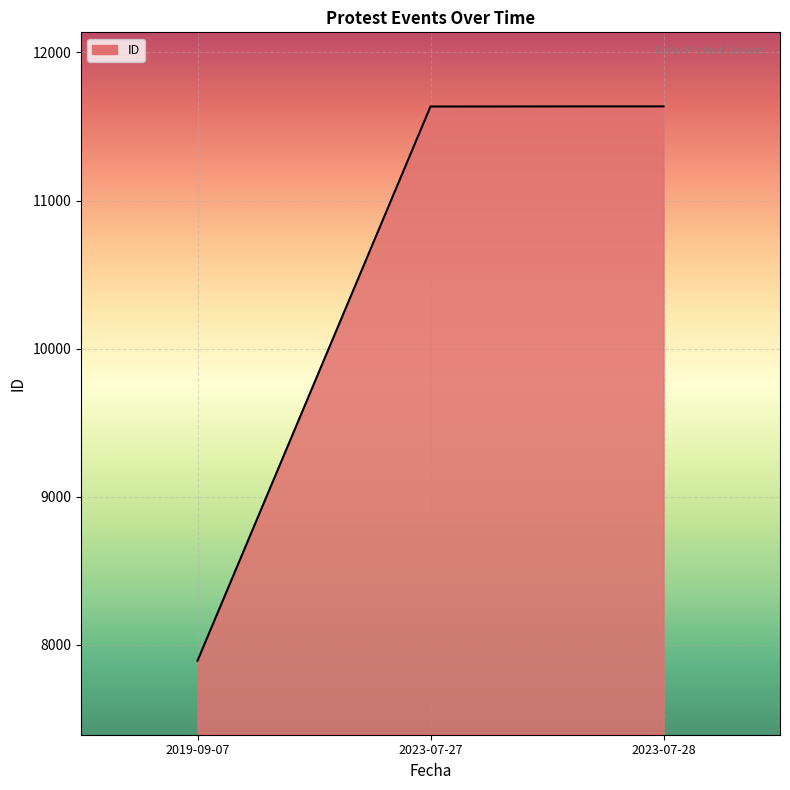

The value at 2019-09-07 is 12695. True or false?

False